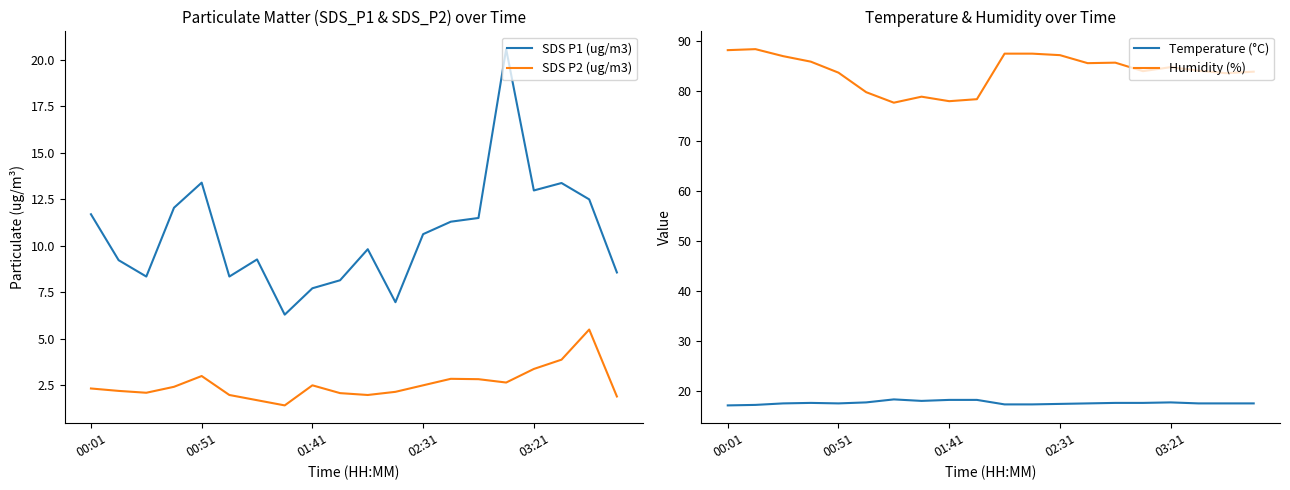

Does the chart have visible grid lines?

No